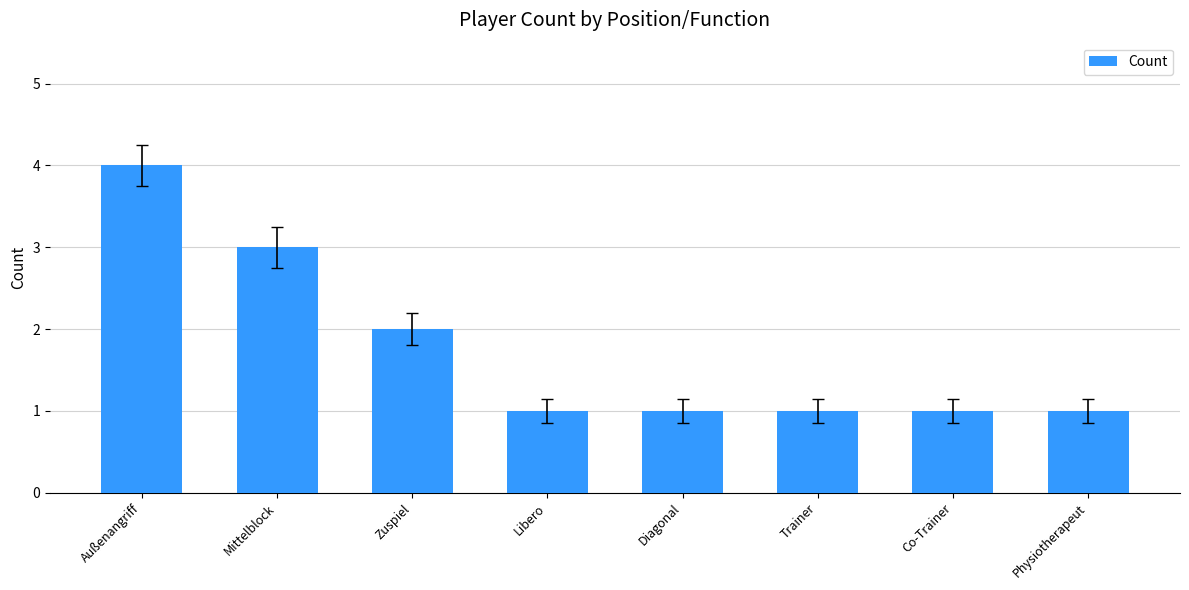

Reading right to left, transcribe all the data shown in this chart.

Physiotherapeut=1	Co-Trainer=1	Trainer=1	Diagonal=1	Libero=1	Zuspiel=2	Mittelblock=3	Außenangriff=4